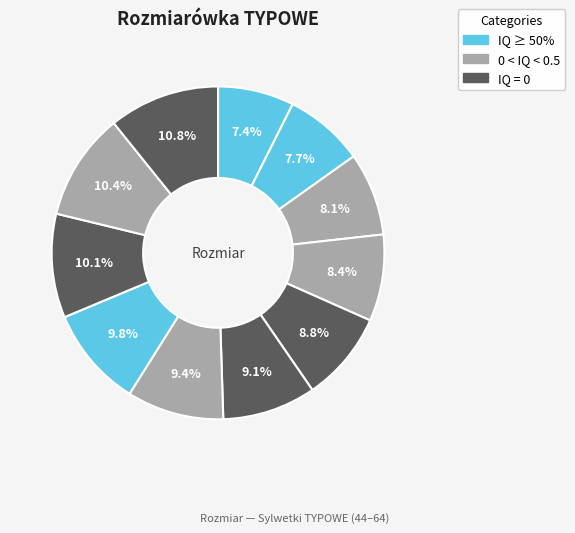

Is there any slice that represents more than half of the pie?

No